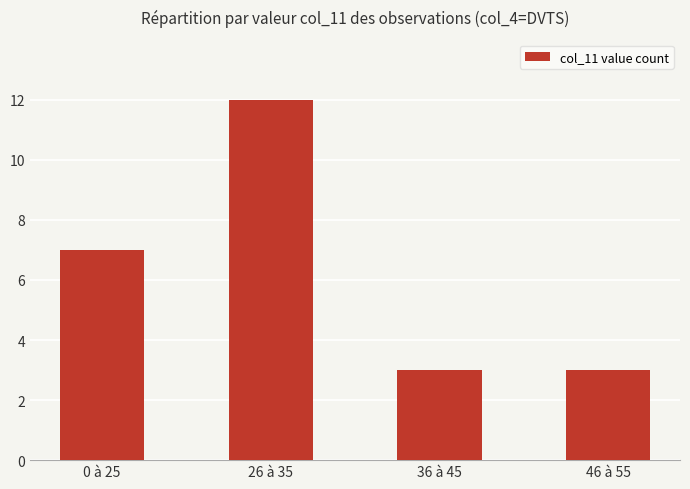

Reading right to left, transcribe all the data shown in this chart.

46 à 55=3	36 à 45=3	26 à 35=12	0 à 25=7